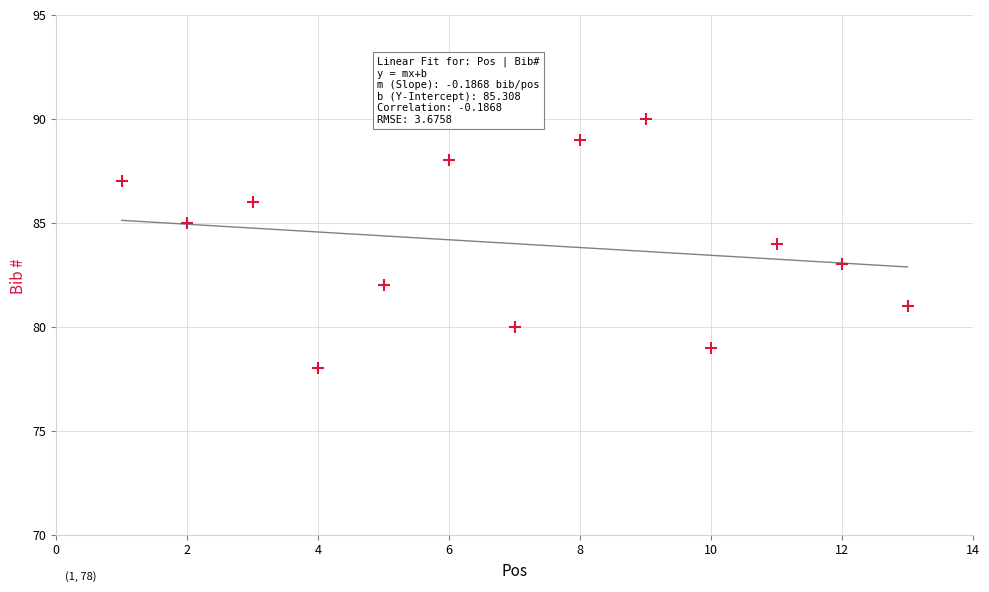

What is the range of X values (max minus min)?

12